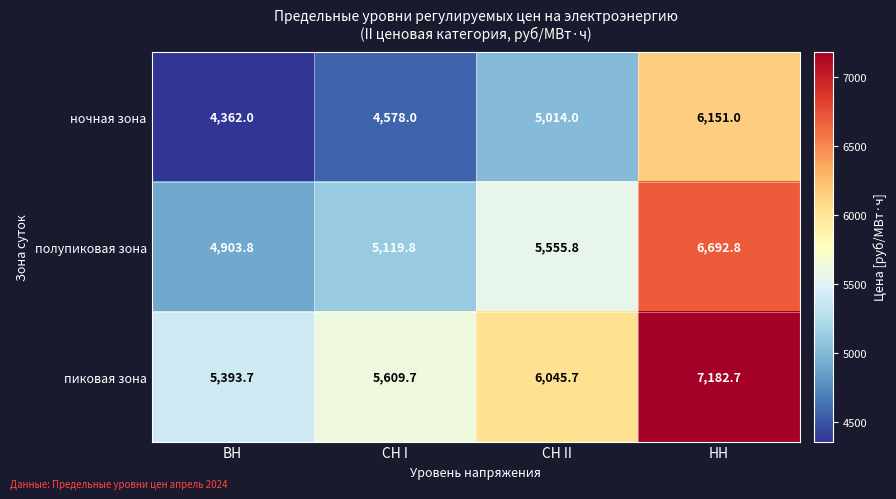

At СН I, list the series in order from smallest to largest.

ночная зона, полупиковая зона, пиковая зона